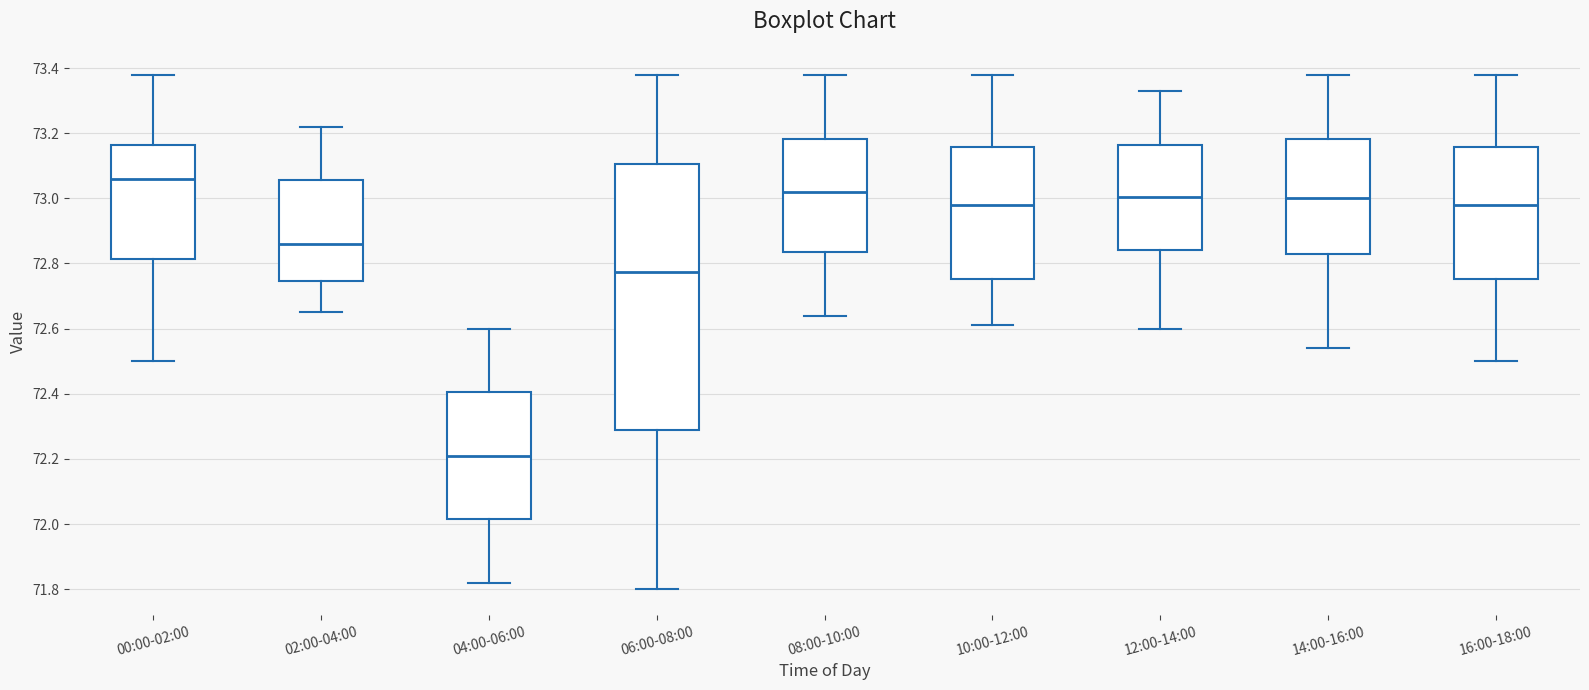

Reading left to right, transcribe this box plot: for each box, give where its median line is, the range the box spans, and where its two whiskers end, as read against the y-axis. The values are not printed on the chart, so give them approximately, as read against the axis.

00:00-02:00: median 73.06, box 72.82 to 73.16, whiskers 72.50 to 73.38
02:00-04:00: median 72.86, box 72.74 to 73.06, whiskers 72.66 to 73.22
04:00-06:00: median 72.22, box 72.02 to 72.40, whiskers 71.82 to 72.60
06:00-08:00: median 72.78, box 72.28 to 73.10, whiskers 71.80 to 73.38
08:00-10:00: median 73.02, box 72.84 to 73.18, whiskers 72.64 to 73.38
10:00-12:00: median 72.98, box 72.76 to 73.16, whiskers 72.62 to 73.38
12:00-14:00: median 73.00, box 72.84 to 73.16, whiskers 72.60 to 73.34
14:00-16:00: median 73.00, box 72.84 to 73.18, whiskers 72.54 to 73.38
16:00-18:00: median 72.98, box 72.76 to 73.16, whiskers 72.50 to 73.38